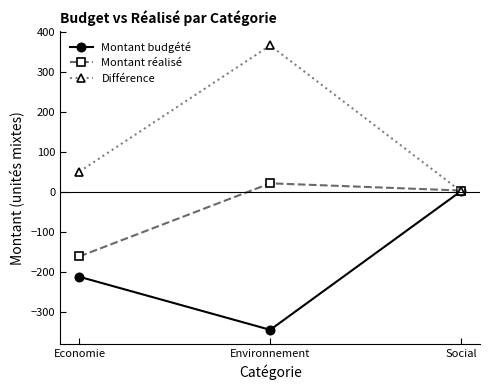

How many series are shown in this chart?

3